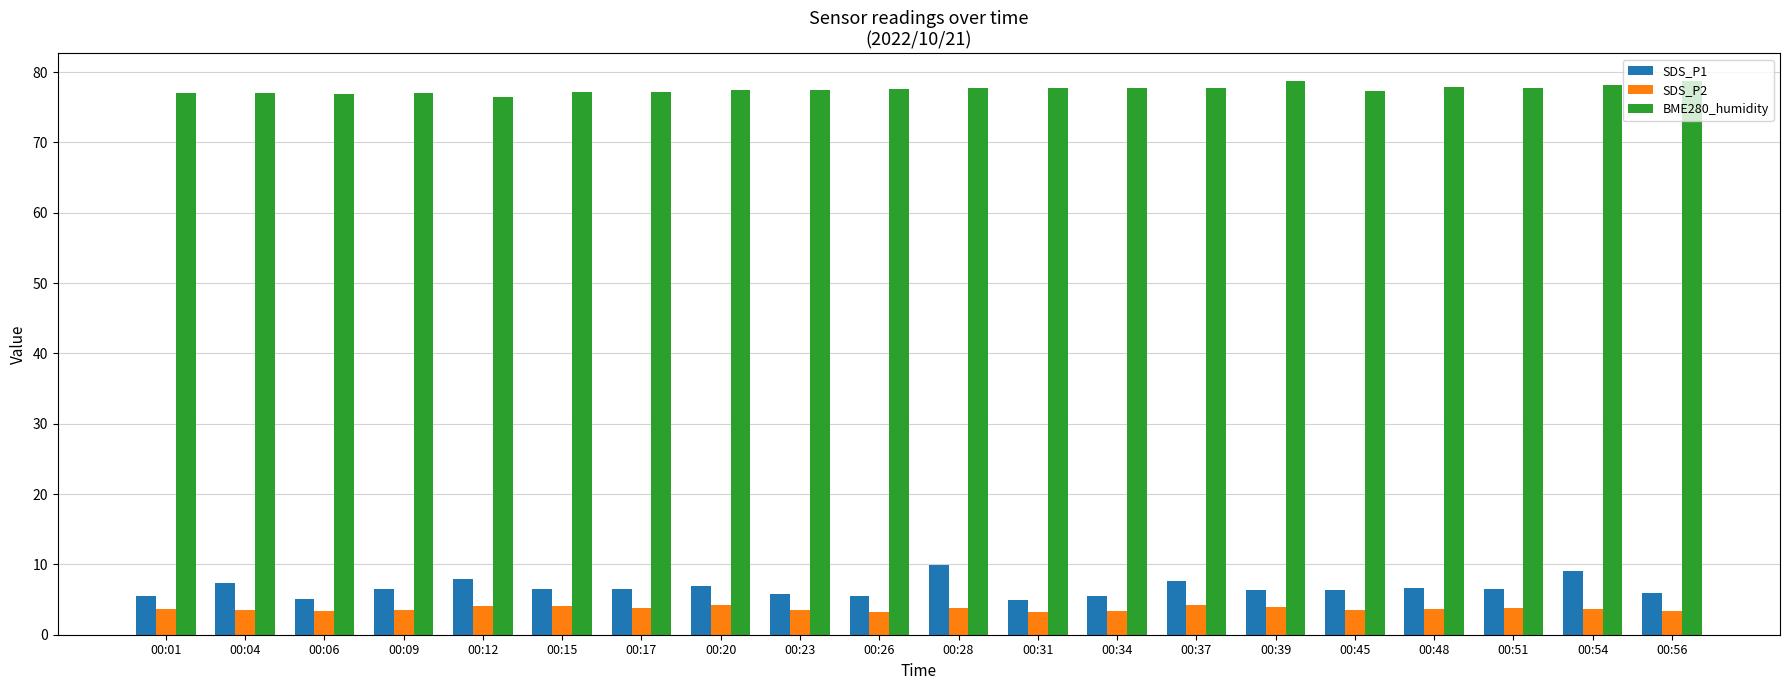

Does the chart contain stacked bars?

No